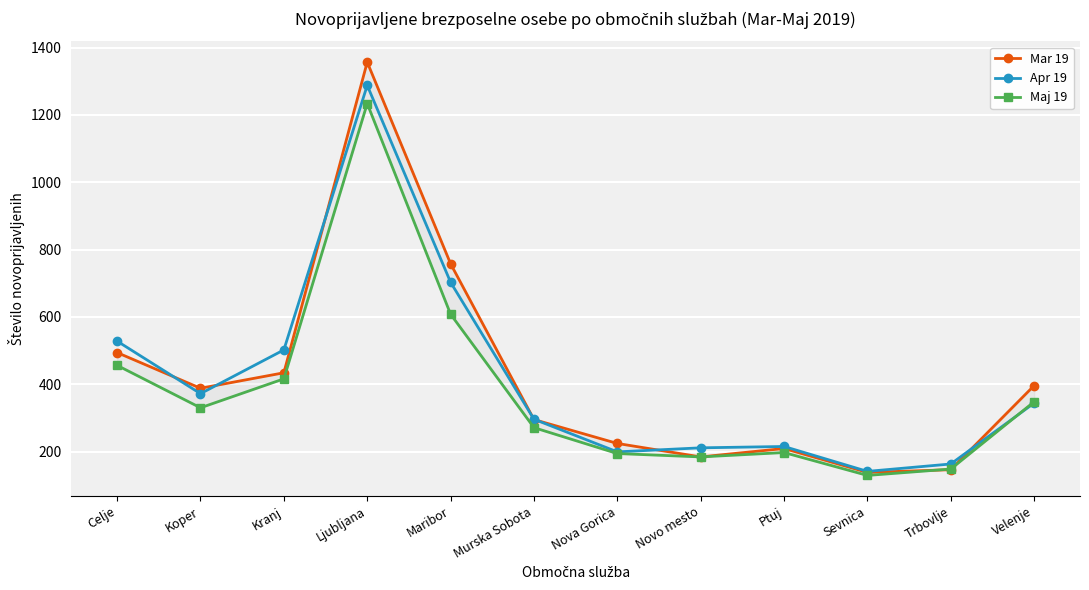

What is the label of the 2nd point from the left?

Koper